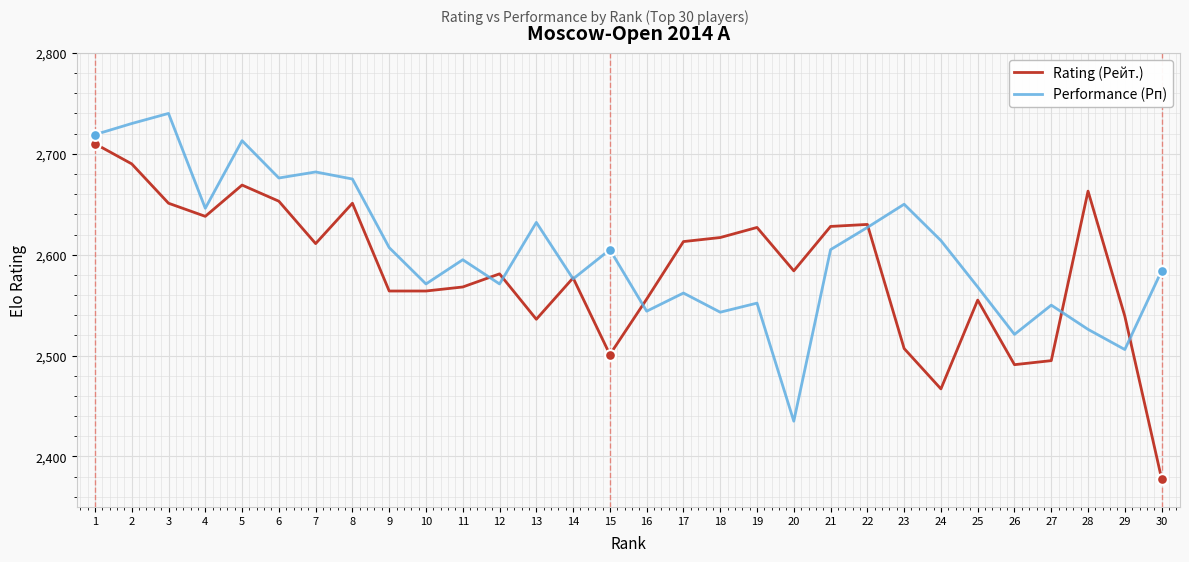

What is the difference between the highest and lowest values at 17?

51